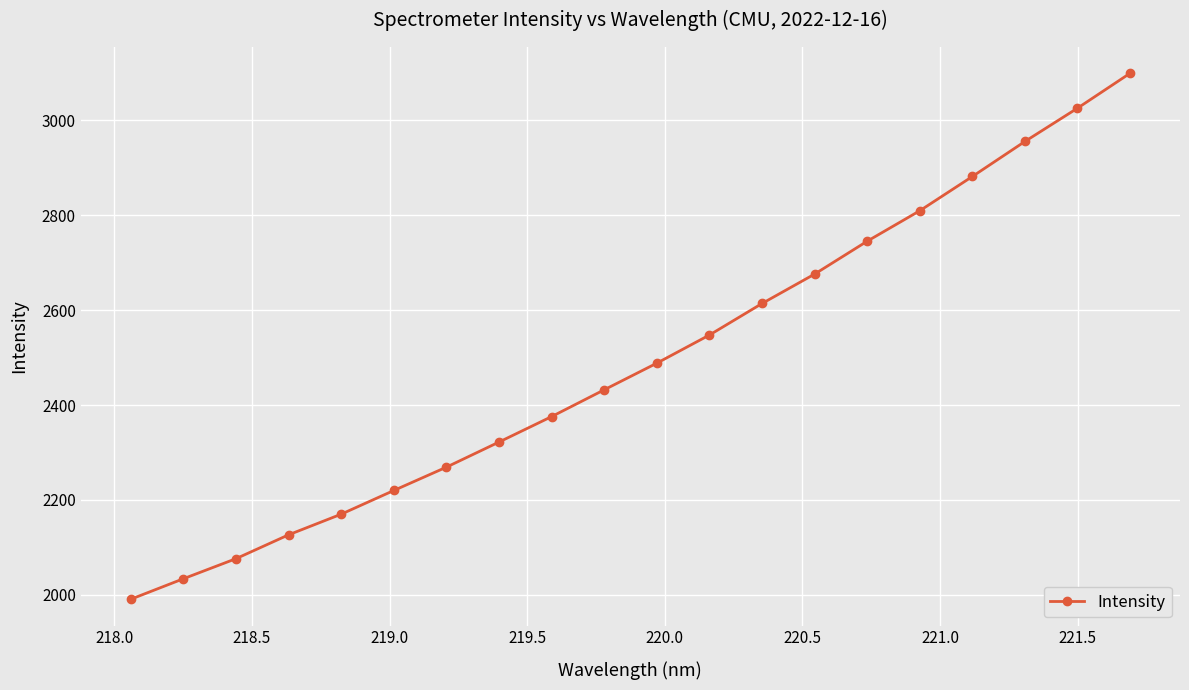

What is the greatest value displayed?

3098.7